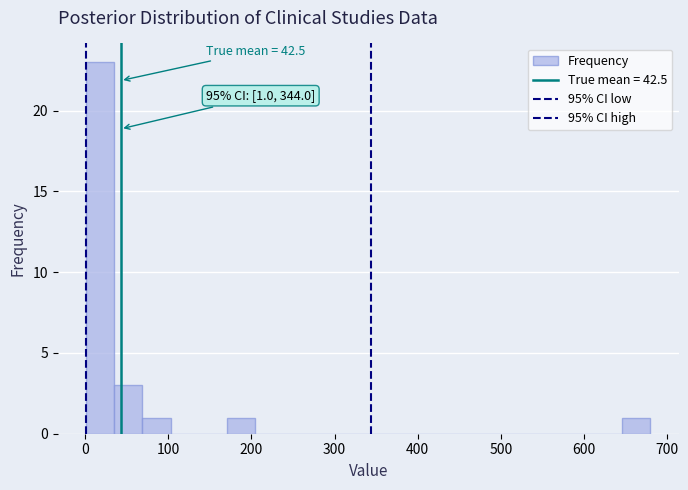

Read against the x-axis, roughly where is the centre of the tallest bar?

20